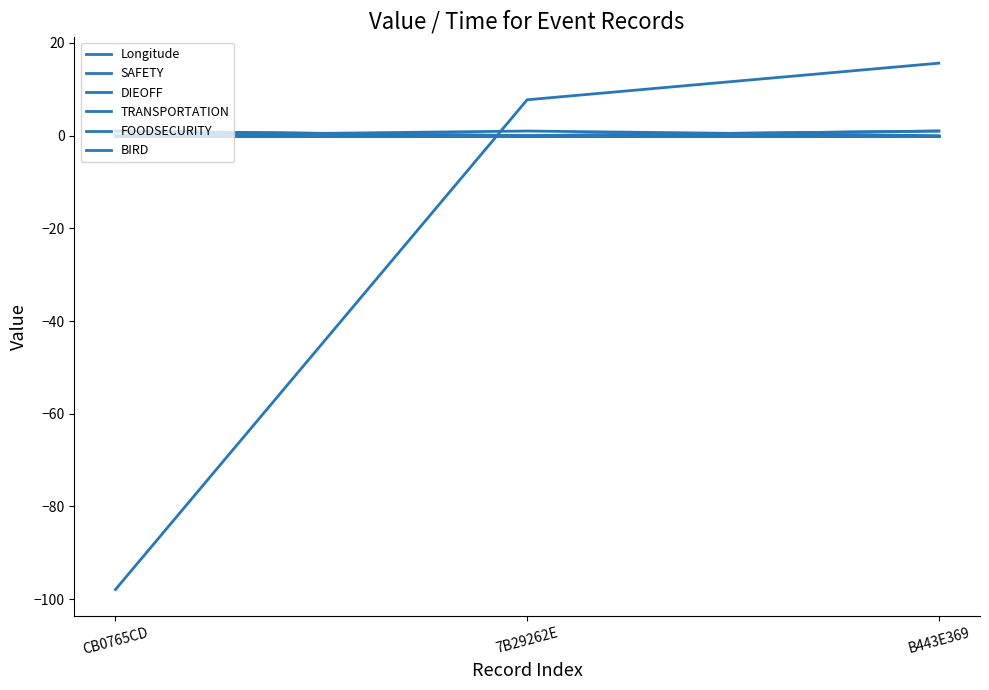

Which series has the largest total across all categories?

SAFETY